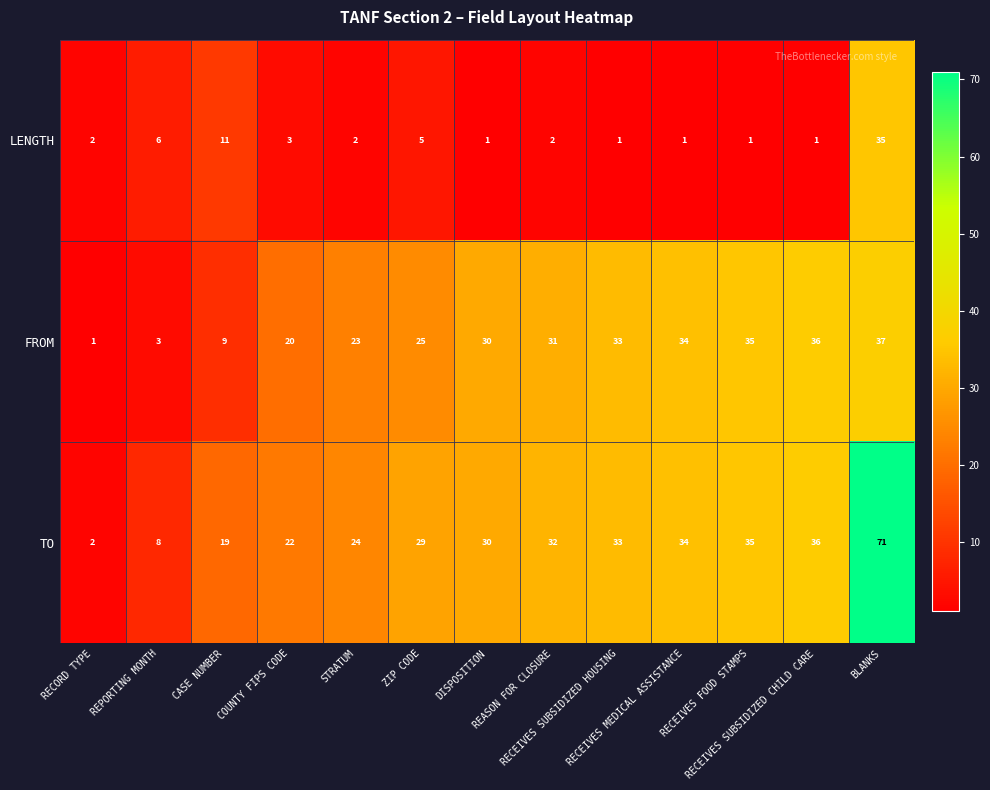

Rank the series by their maximum value, from highest to lowest.

TO, FROM, LENGTH